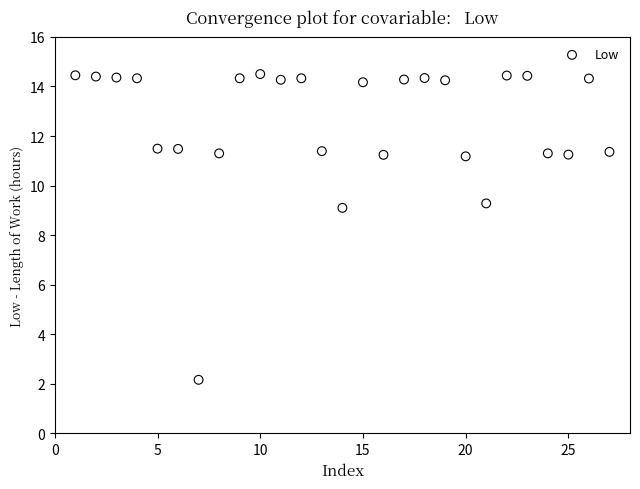

What is the range of Y values (max minus min)?

12.3